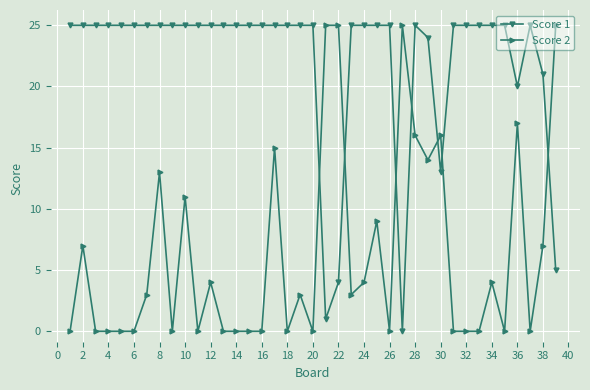

List the series in order of their overall mean, lowest first.

Score 2, Score 1